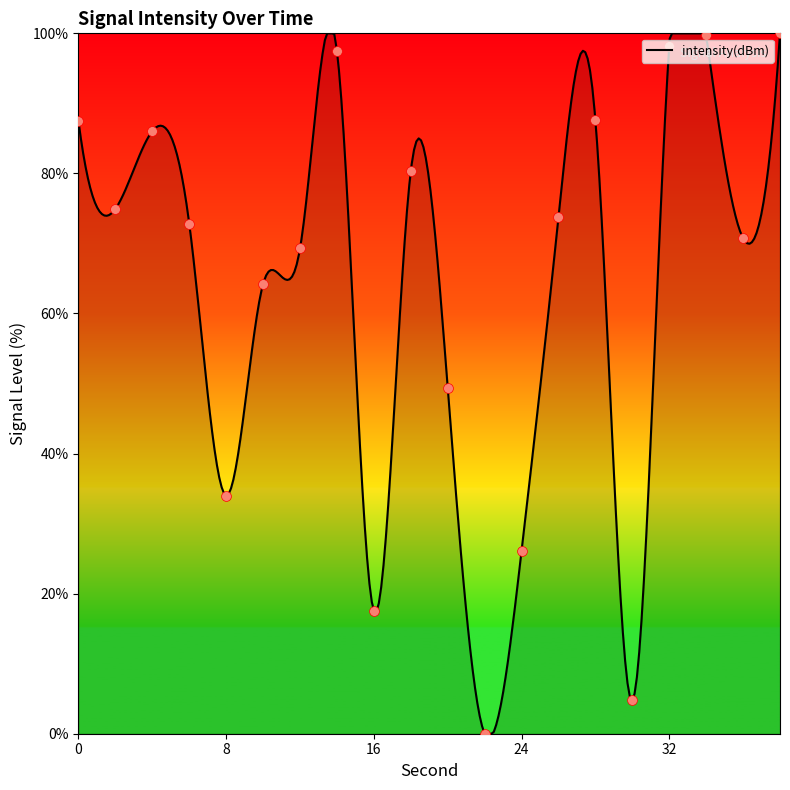

Which has a higher value, 6 or 24?

6